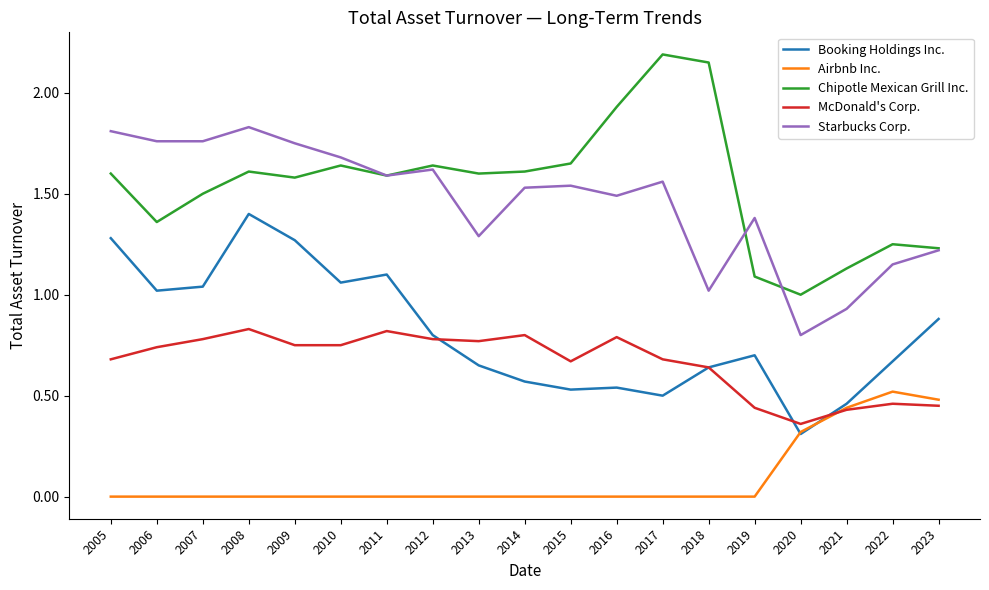

Where is the first local maximum for Booking Holdings Inc.?

2008